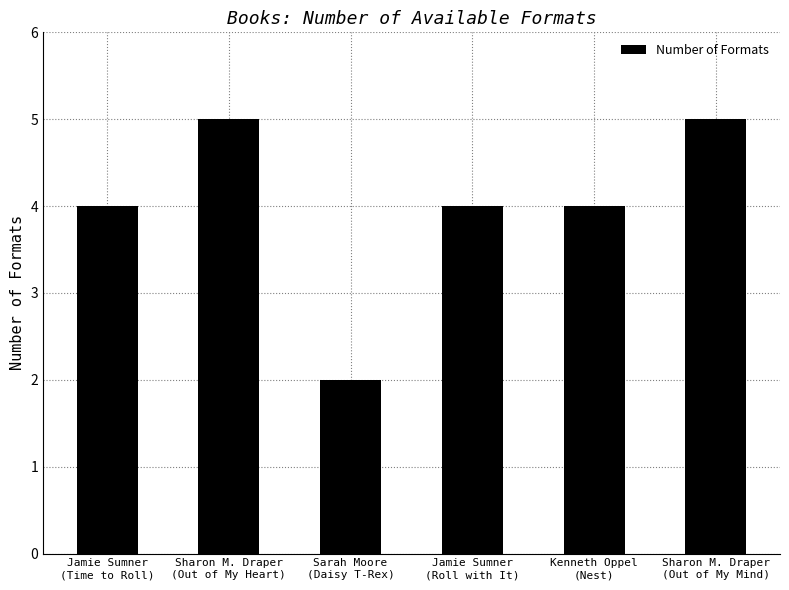

What is the difference between the maximum and minimum values?

3